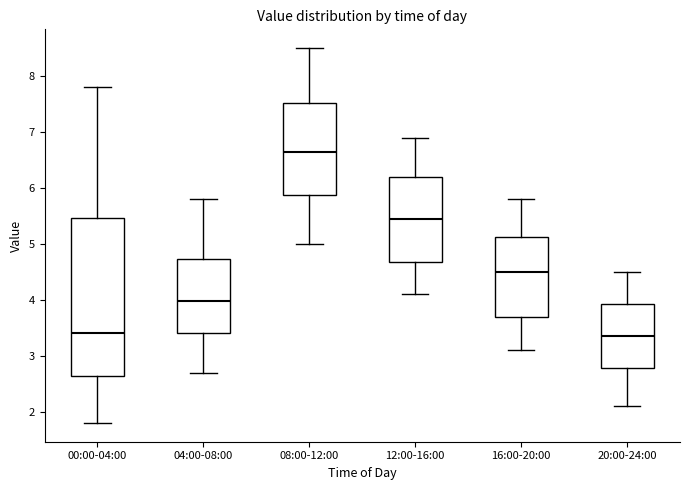

Reading left to right, read every box against the y-axis: the position of its median line, the range the box covers, and the ends of its whiskers. The values are not printed on the chart, so give them approximately, as read against the axis.

00:00-04:00: median 3.4, box 2.6 to 5.5, whiskers 1.8 to 7.8
04:00-08:00: median 4.0, box 3.4 to 4.7, whiskers 2.7 to 5.8
08:00-12:00: median 6.7, box 5.9 to 7.5, whiskers 5.0 to 8.5
12:00-16:00: median 5.5, box 4.7 to 6.2, whiskers 4.1 to 6.9
16:00-20:00: median 4.5, box 3.7 to 5.1, whiskers 3.1 to 5.8
20:00-24:00: median 3.4, box 2.8 to 3.9, whiskers 2.1 to 4.5